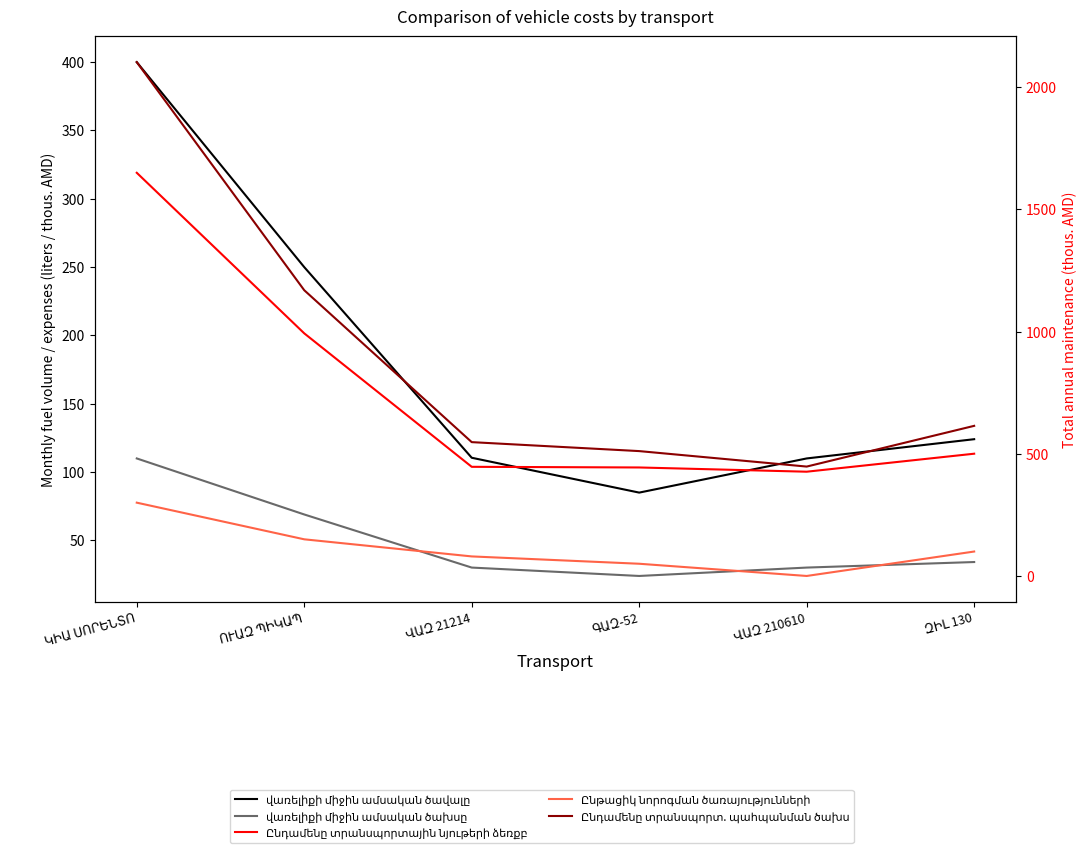

The value of վառելիքի միջին ամսական ծավալը at ՈՒԱԶ ՊԻԿԱՊ is 416.6. True or false?

False